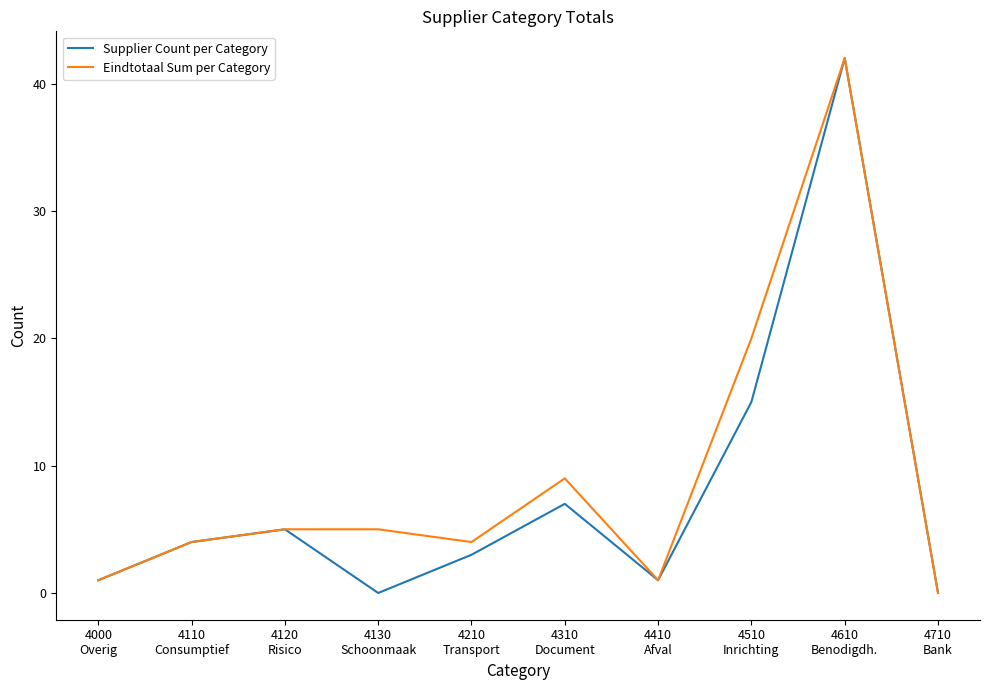

How many lines are shown in the chart?

2